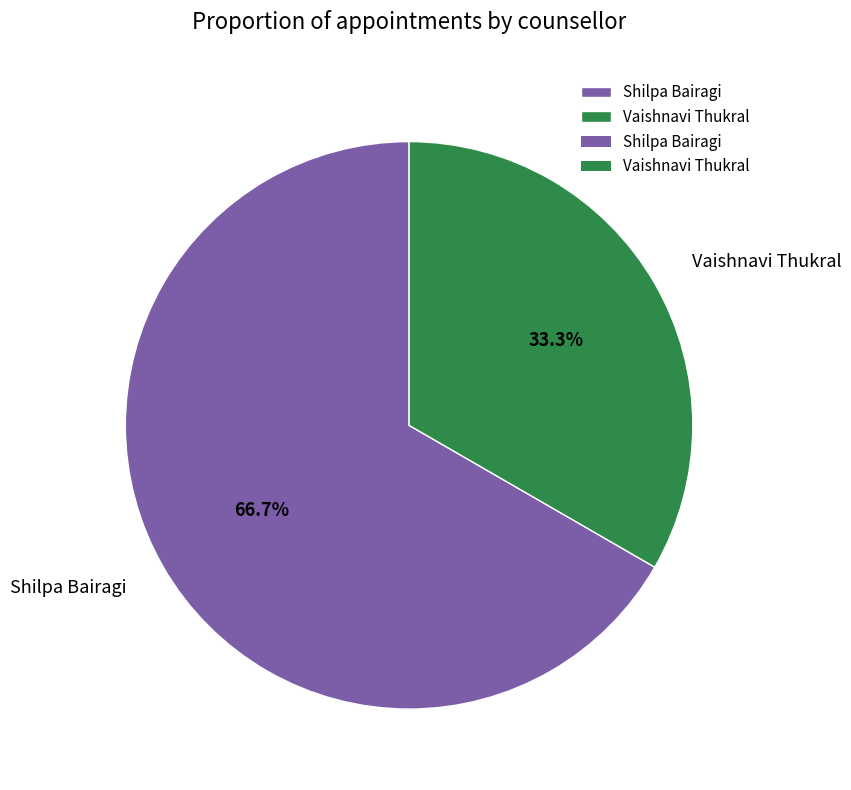

To the nearest percent, what percentage of the pie is Shilpa Bairagi?

67%